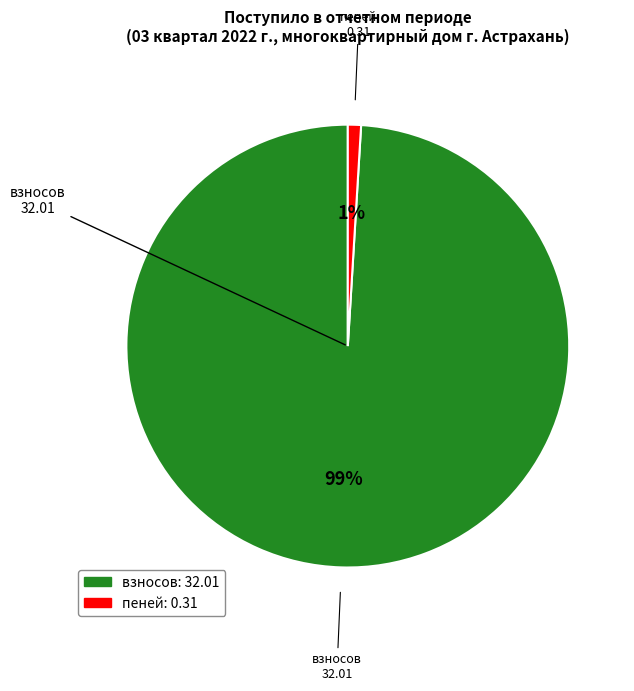

To the nearest percent, what is the average slice percentage?

50%